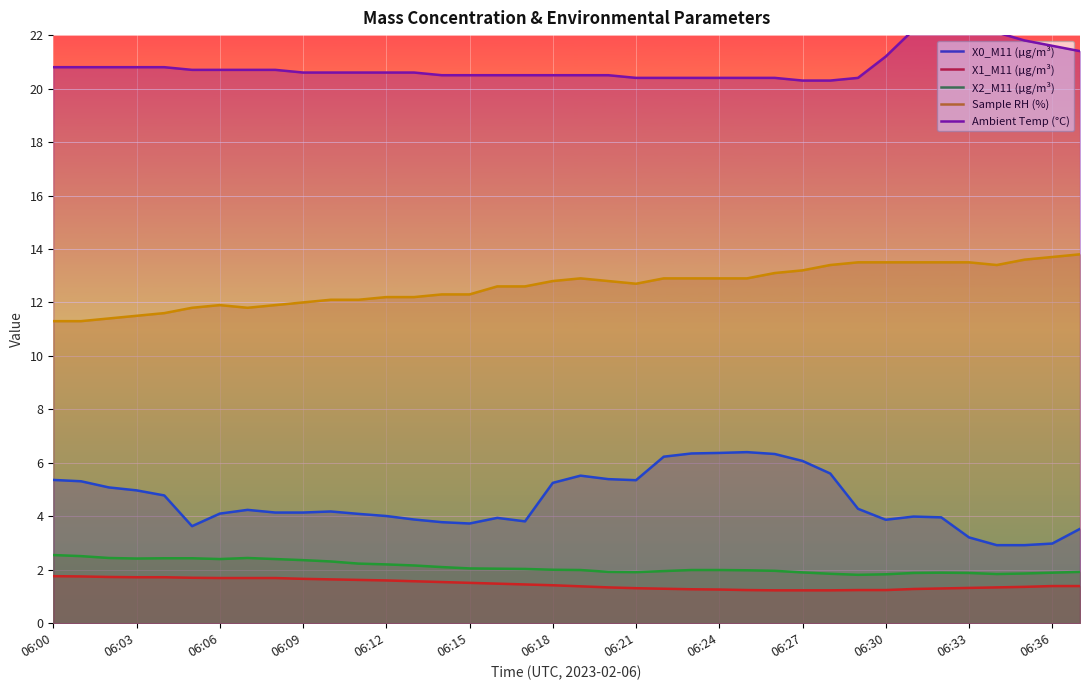

What value does the X2_M11 (μg/m³) series have at 06:03?

2.4